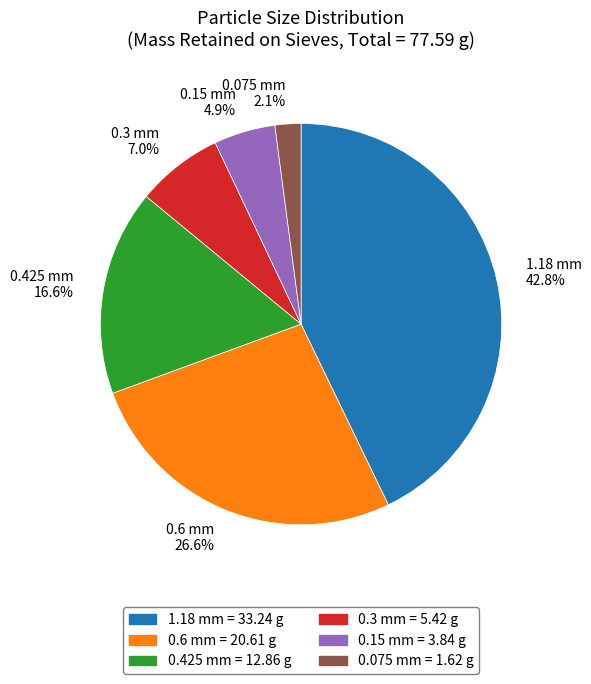

What is the largest slice in the pie chart?

1.18 mm